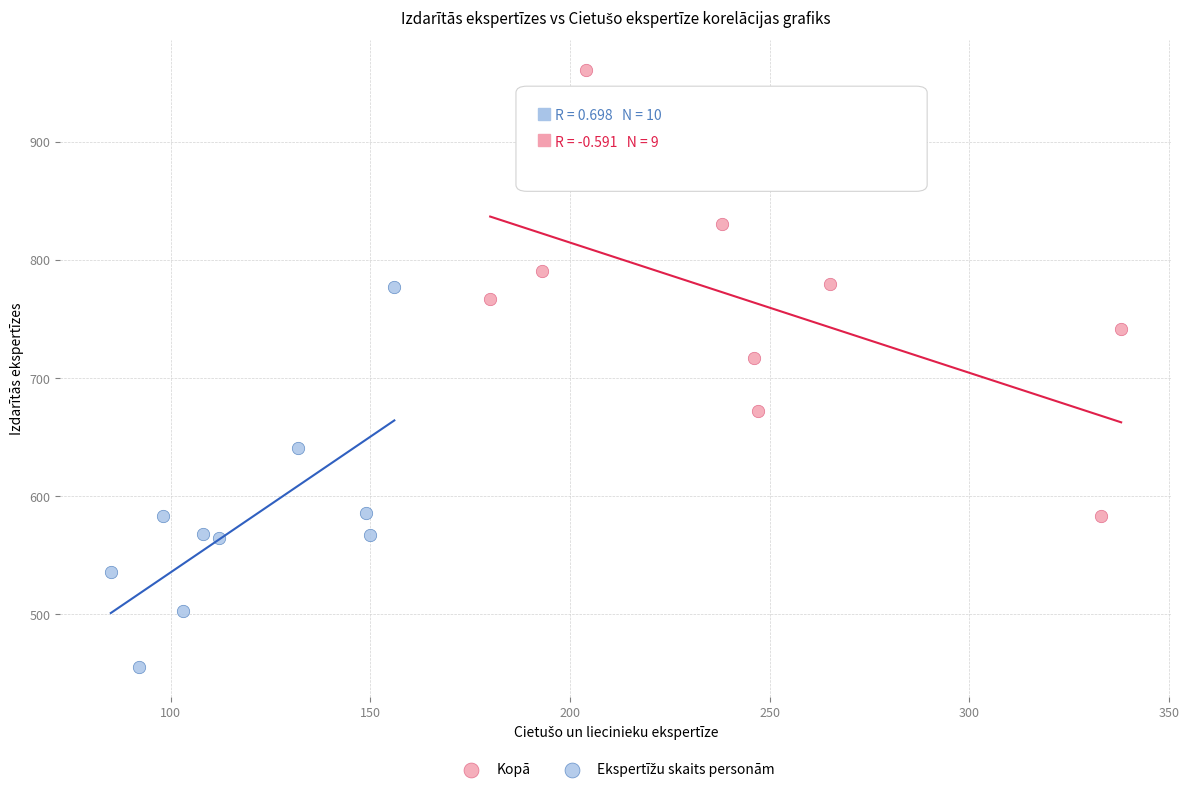

Which series reaches the maximum Y coordinate?

Kopā